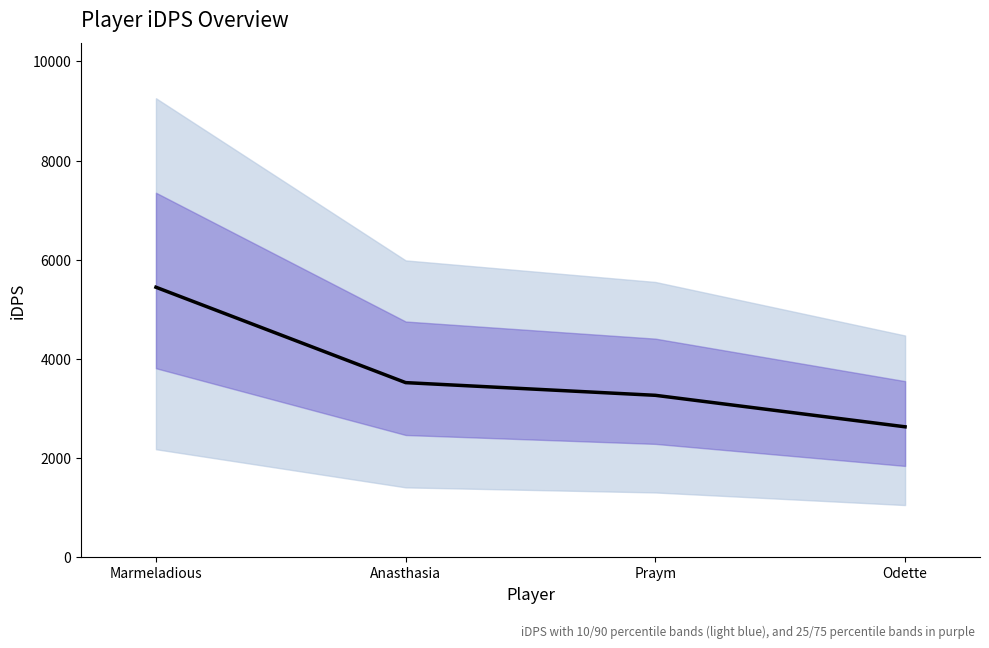

Which label corresponds to the largest value in the chart?

Marmeladious